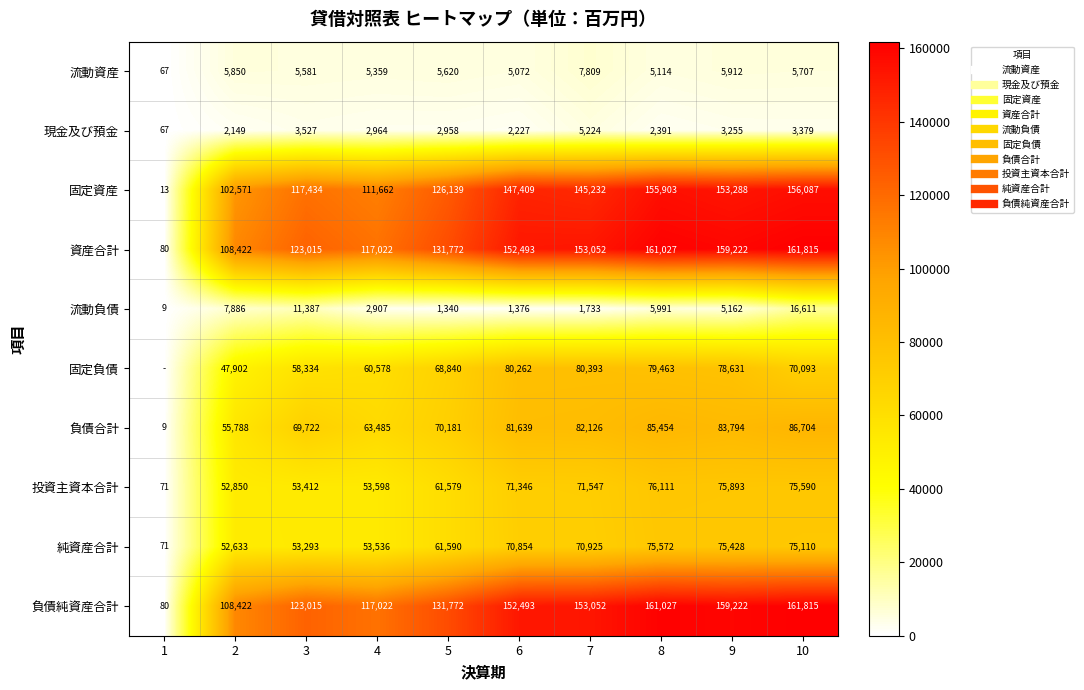

What is the average value of the 固定負債 series?

62450